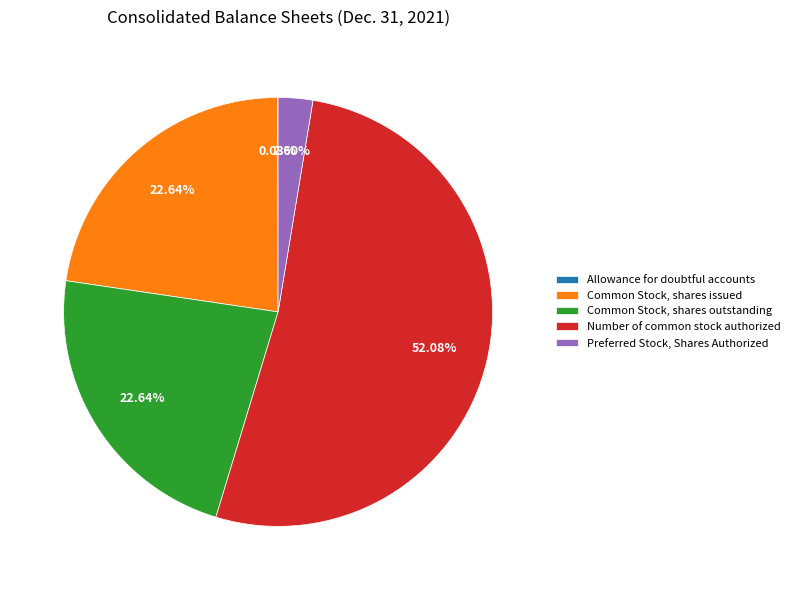

What is the largest slice in the pie chart?

Number of common stock authorized